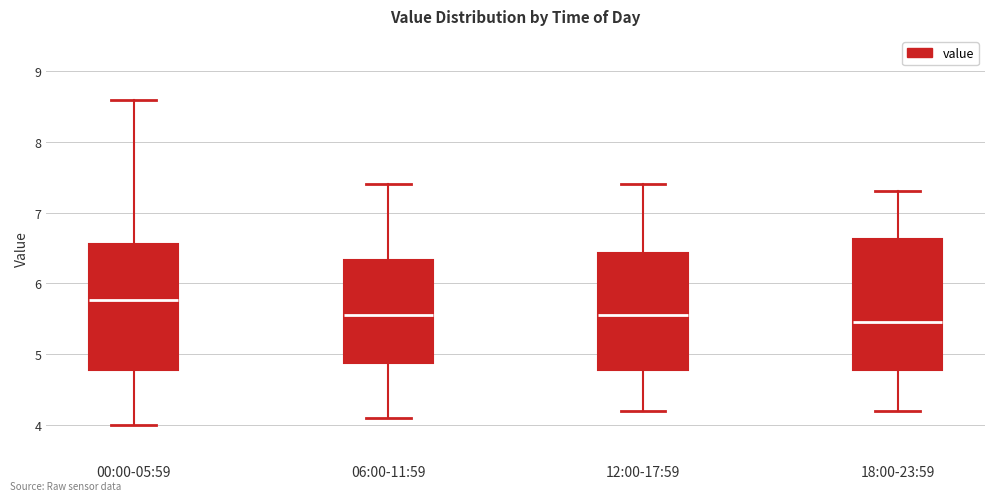

Which box has the highest median line?

00:00-05:59